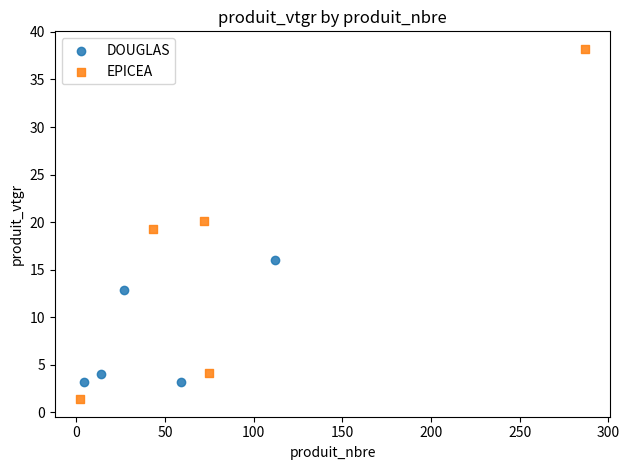

Which series reaches the minimum Y coordinate?

EPICEA